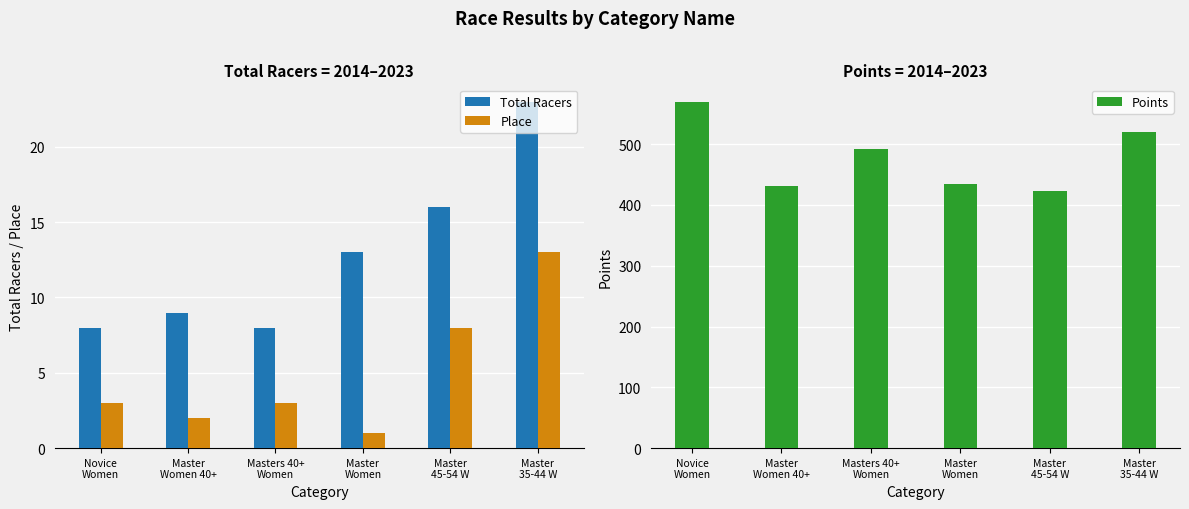

Reading left to right, extract all data points from this chart.

Total Racers: 8.0	9.0	8.0	13.0	16.0	23.0
Place: 3.0	2.0	3.0	1.0	8.0	13.0
Points: 570.0	431.8	491.8	434.0	423.5	520.5